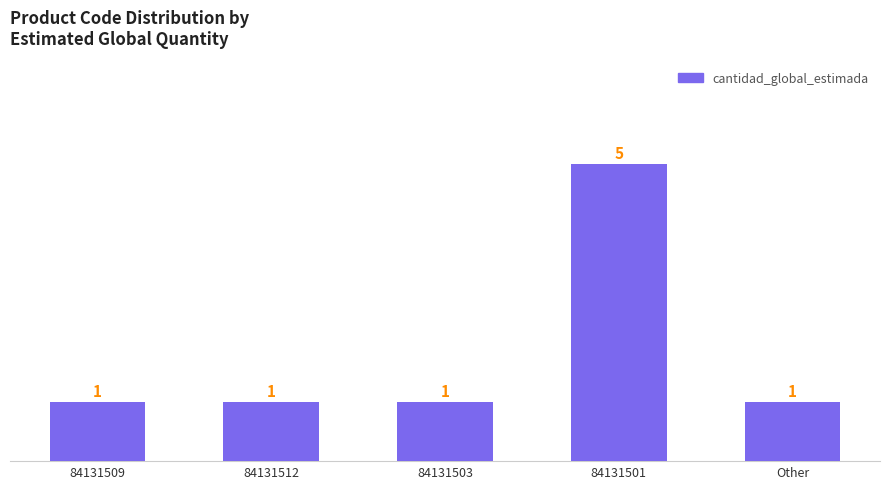

What is the label of the 1st bar from the right?

Other